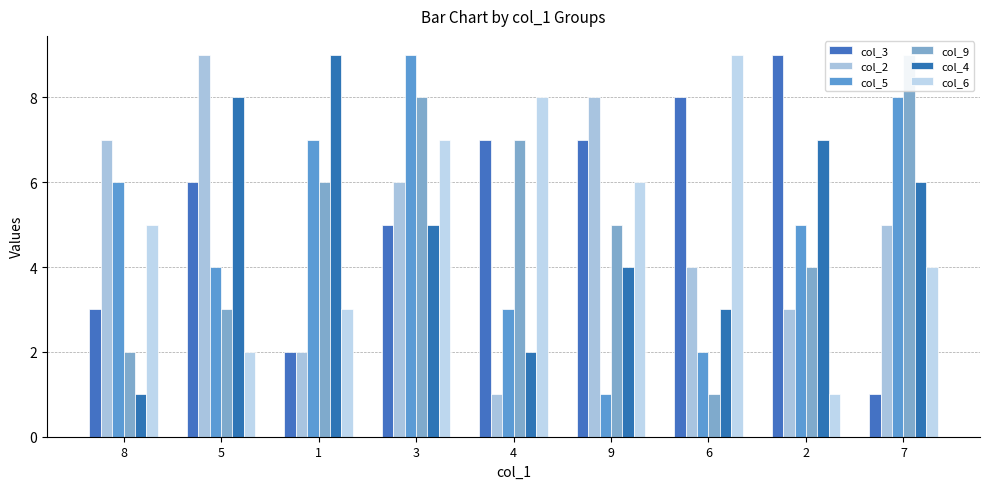

Are the bars grouped side by side (vs. stacked)?

Yes